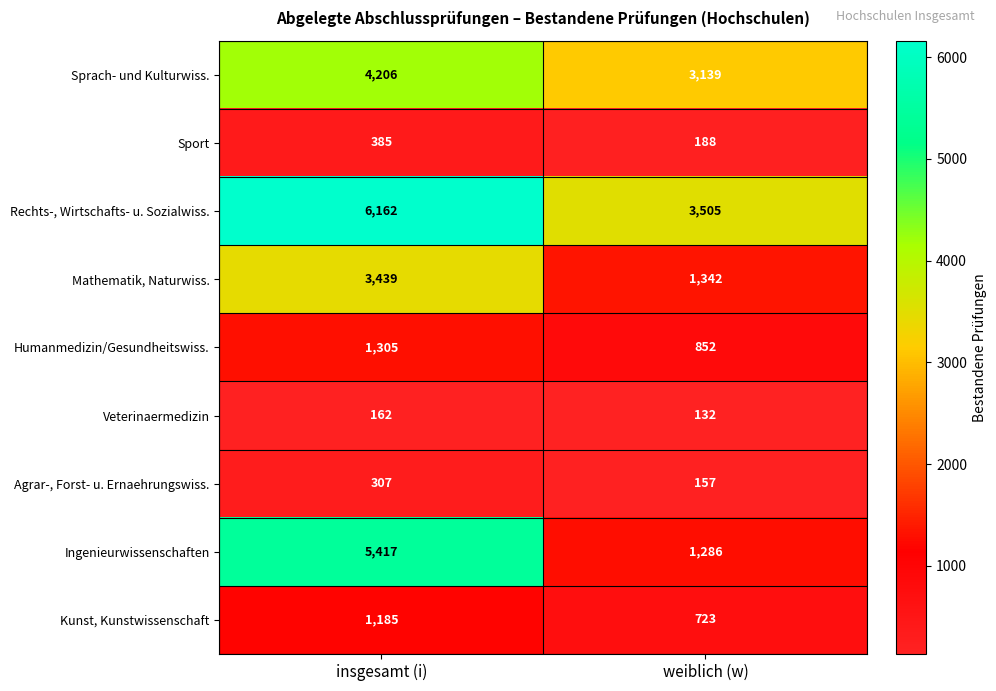

Which series has the widest spread of values?

Ingenieurwissenschaften